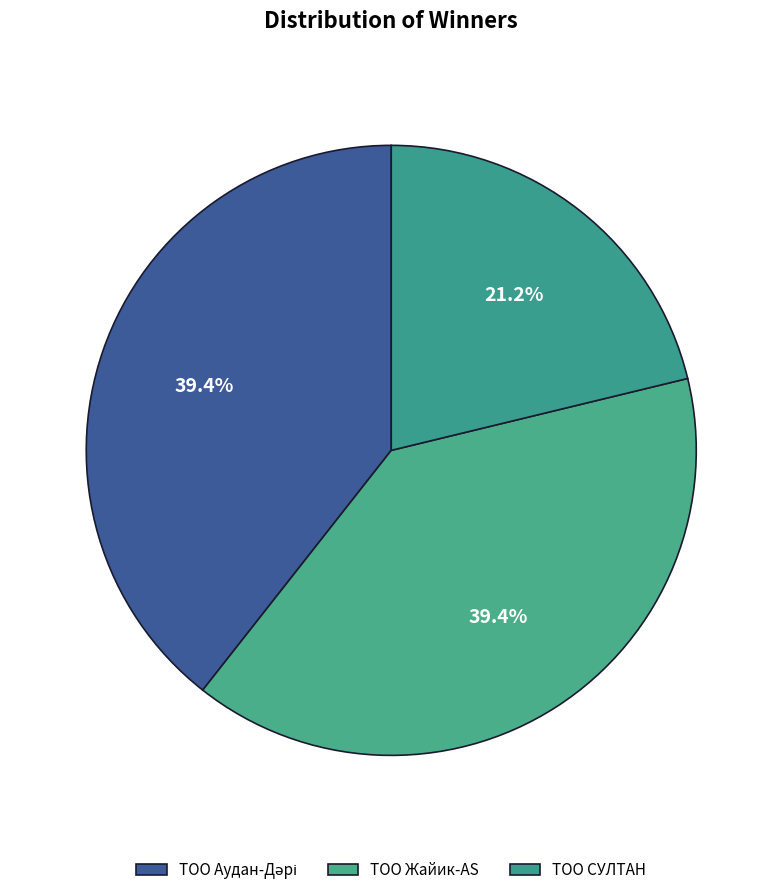

How many slices are in this pie chart?

3